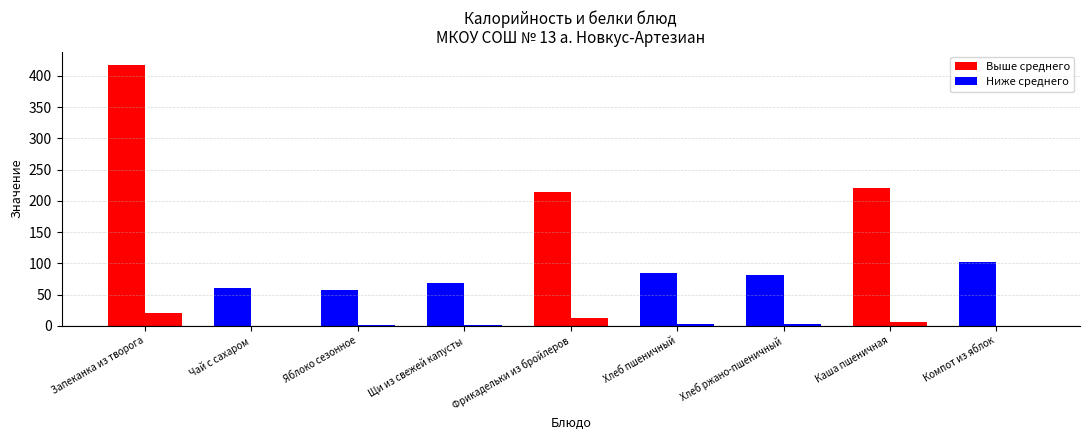

At how many categories does at least one series exceed 132?

3